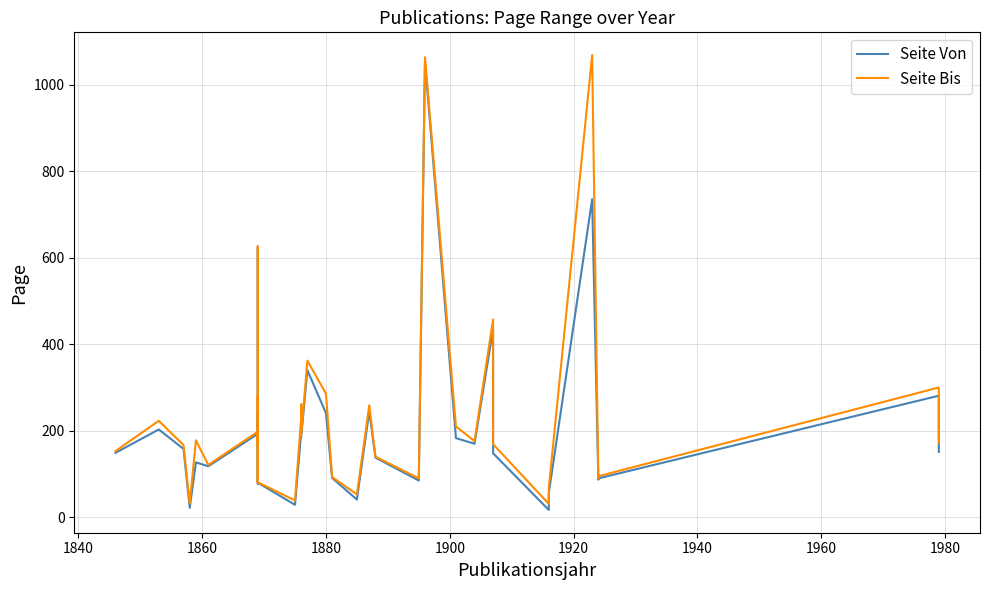

In Seite Von, how many points are higher than both neighbors (excluding endpoints)?

12